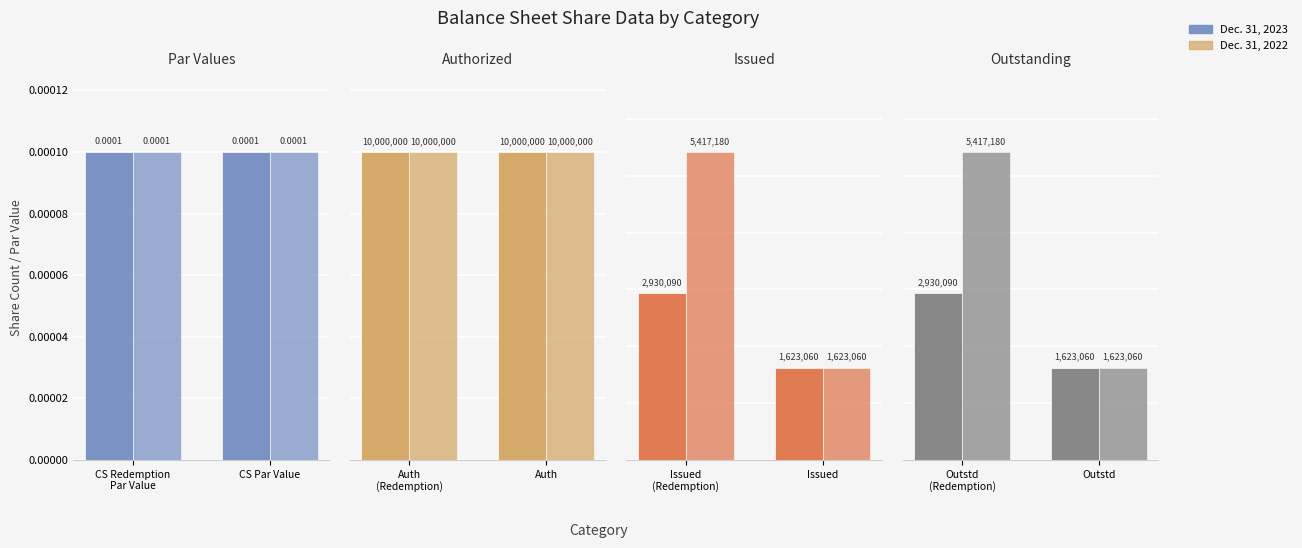

List the series in order of their peak value, lowest first.

Dec. 31, 2023, Dec. 31, 2022